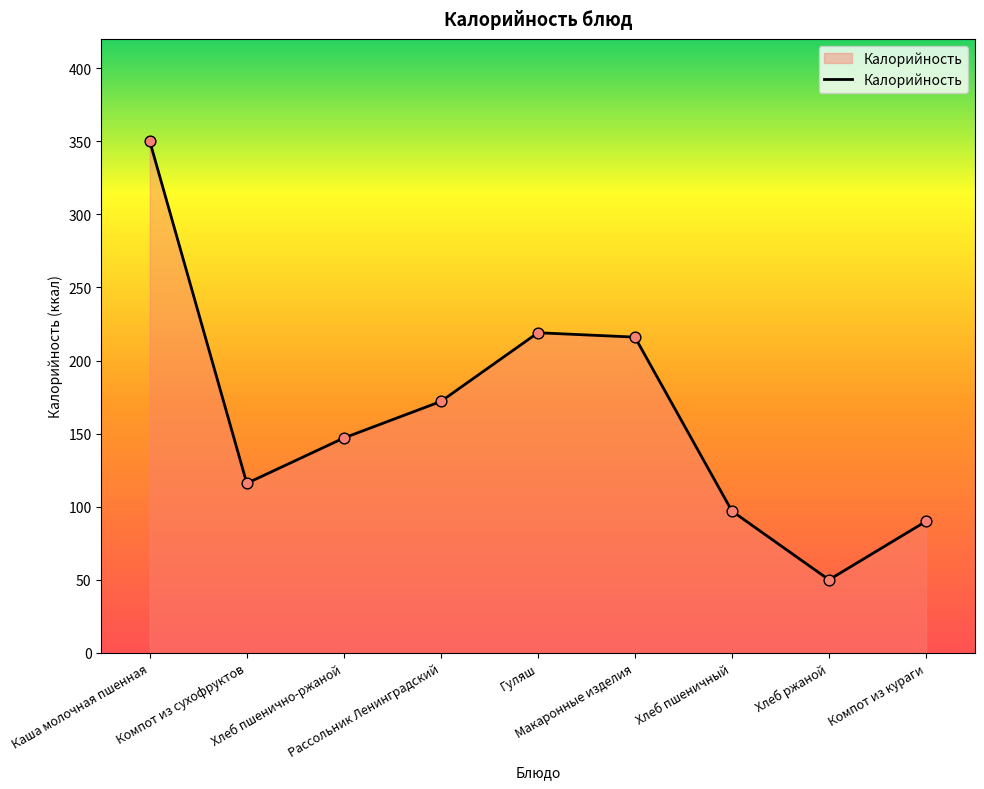

Between Компот из сухофруктов and Рассольник Ленинградский, which is larger?

Рассольник Ленинградский